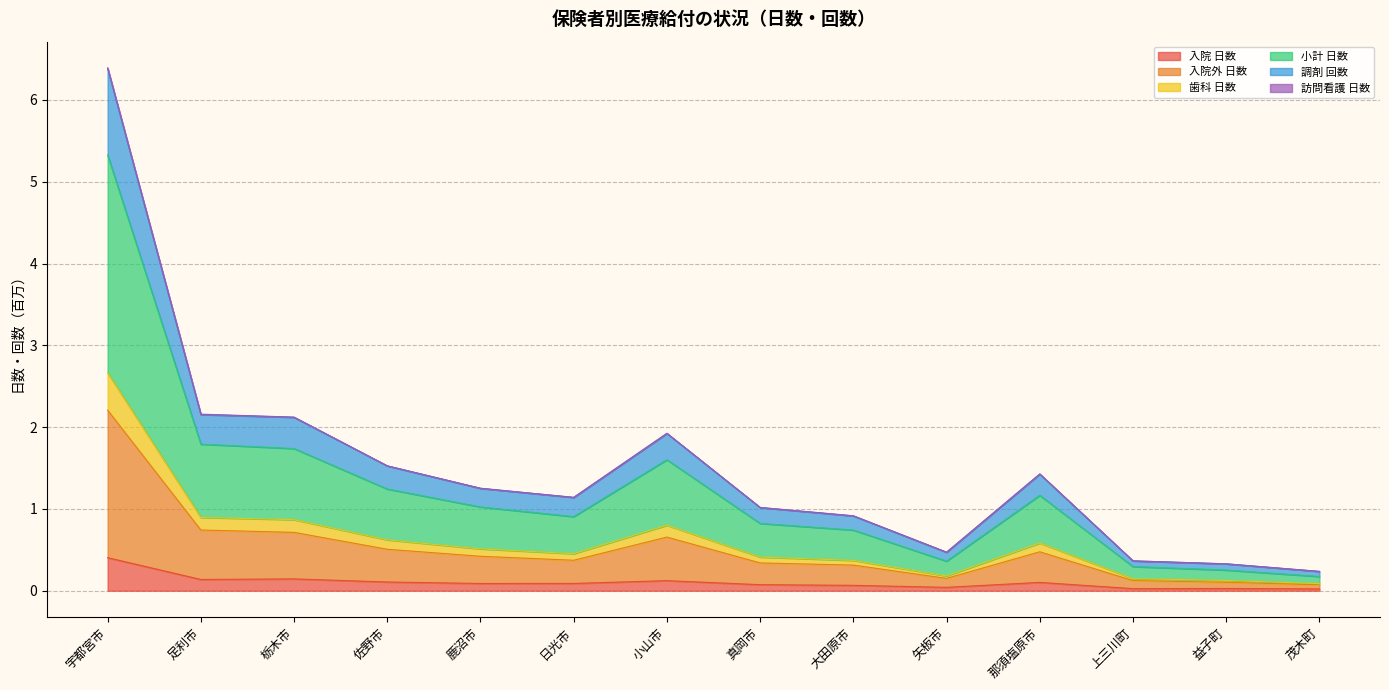

What is the sum of the 小計 日数 values at 那須塩原市 and 上三川町?

0.7